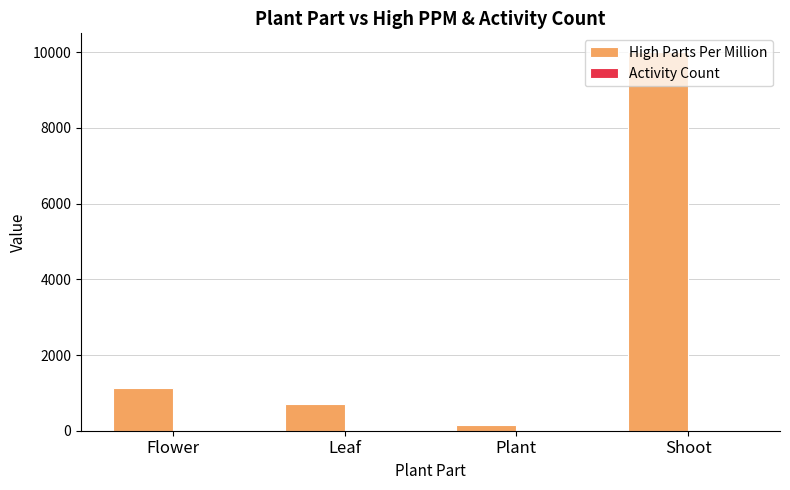

What is the sum of all High Parts Per Million values?

11983.9